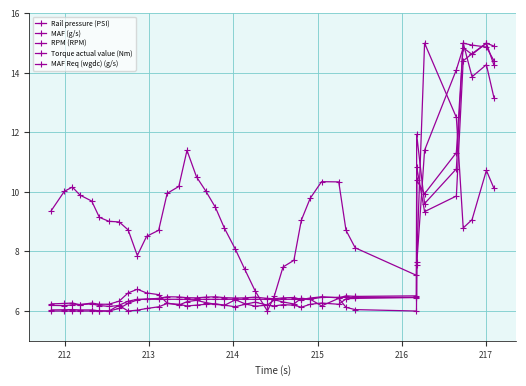

How many lines are shown in the chart?

5